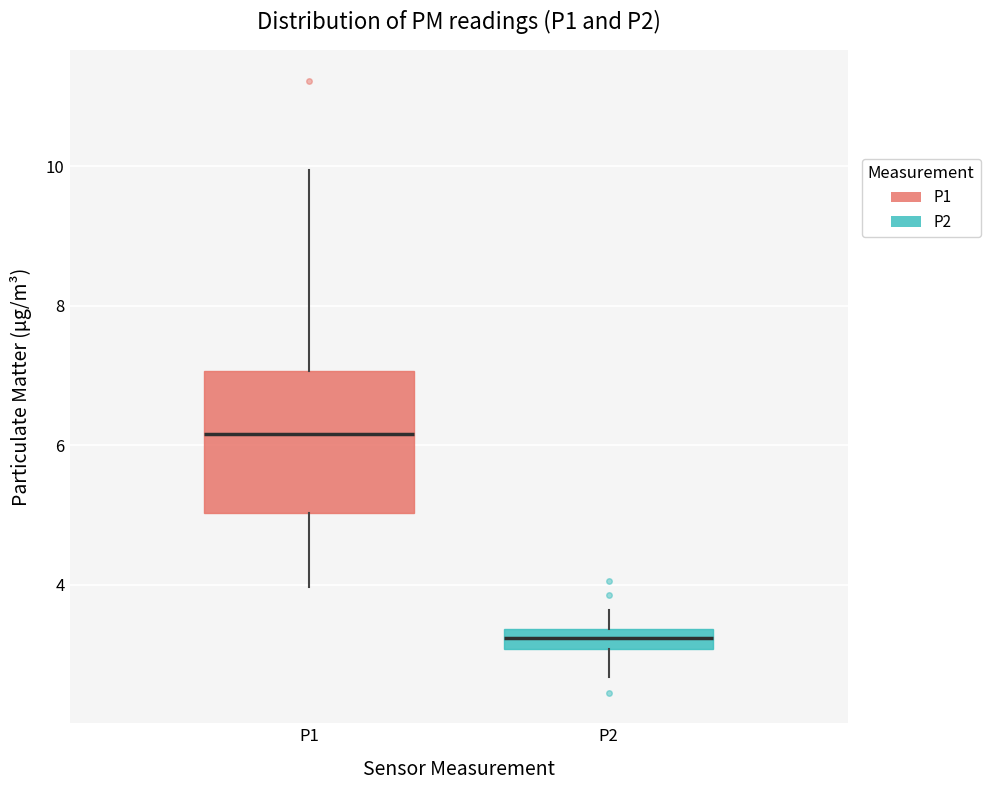

Comparing the boxes themselves (not the whiskers), which one is the tallest?

P1